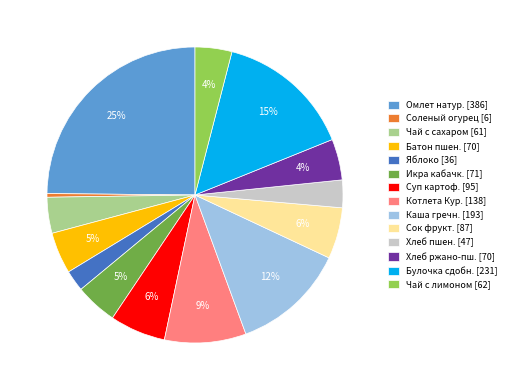

Is there any slice that represents more than half of the pie?

No